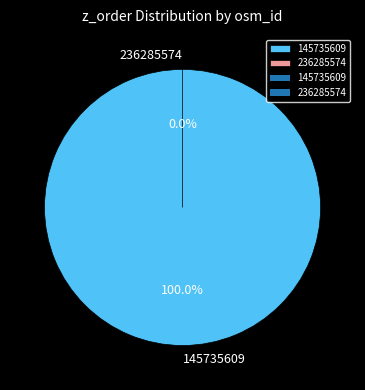

What is the smallest slice in the pie chart?

236285574